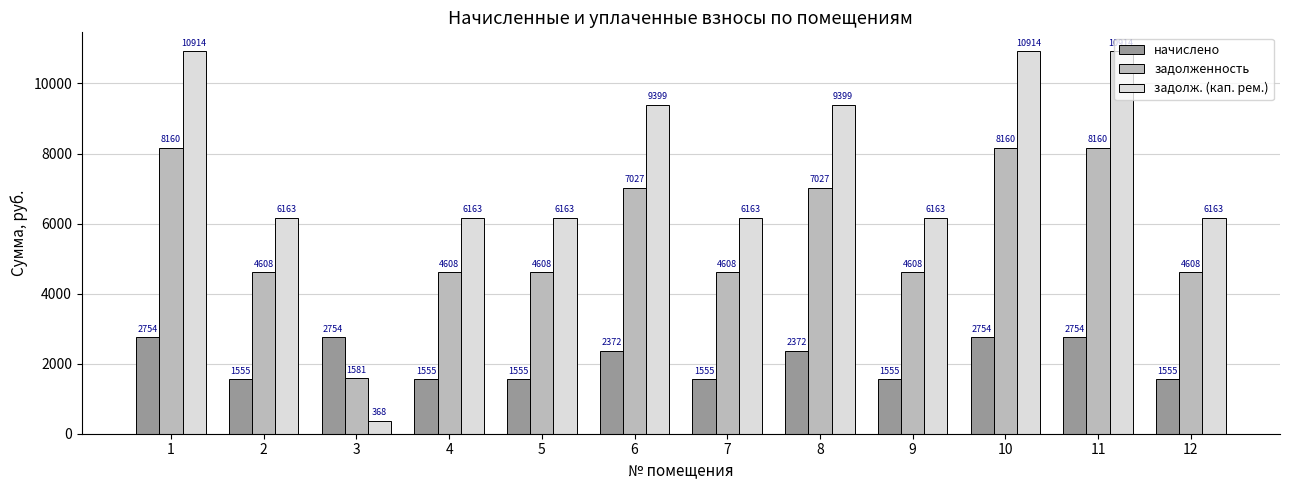

How many groups of bars are there?

12